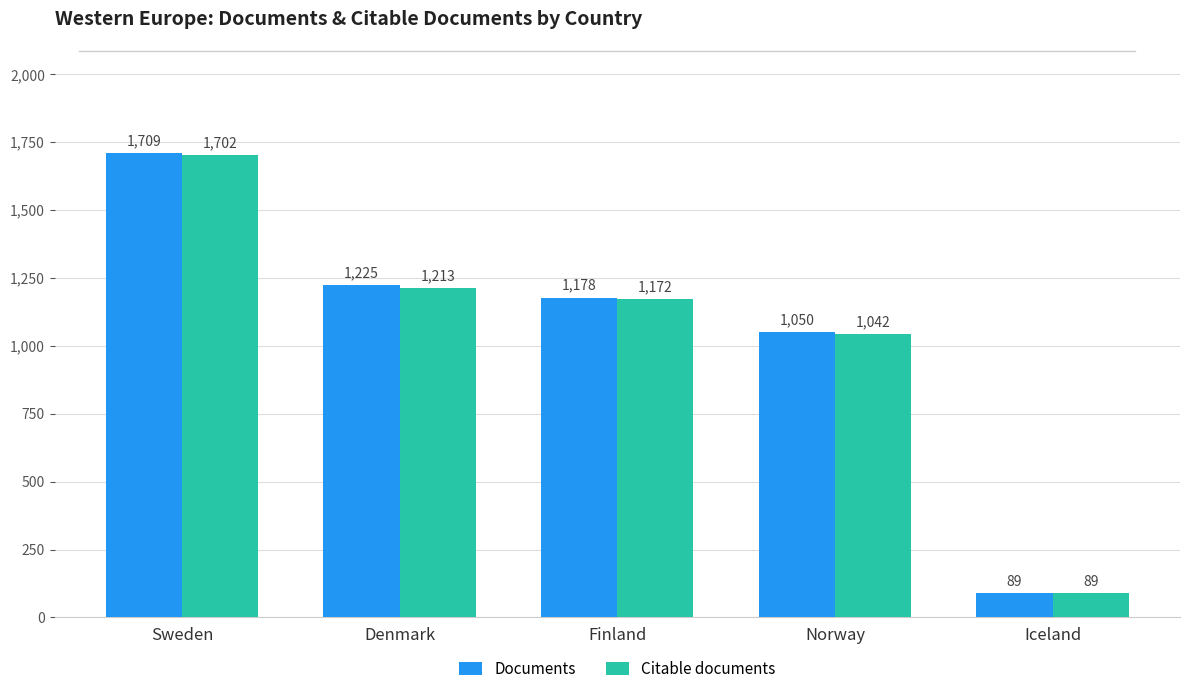

What are all the series names shown in the legend?

Documents, Citable documents